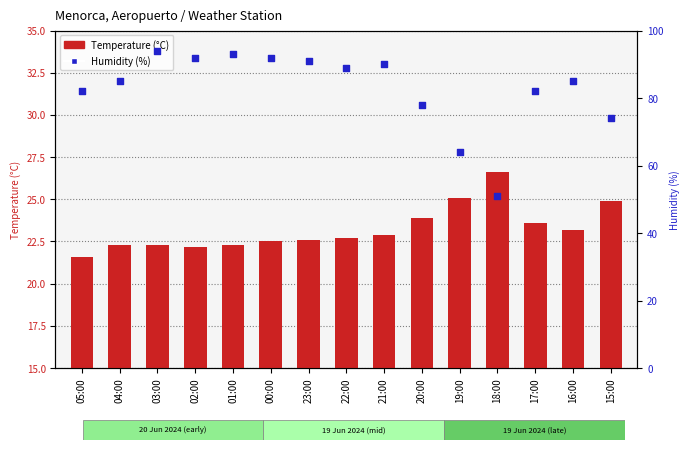

Which series has the largest total across all categories?

Humidity (%)